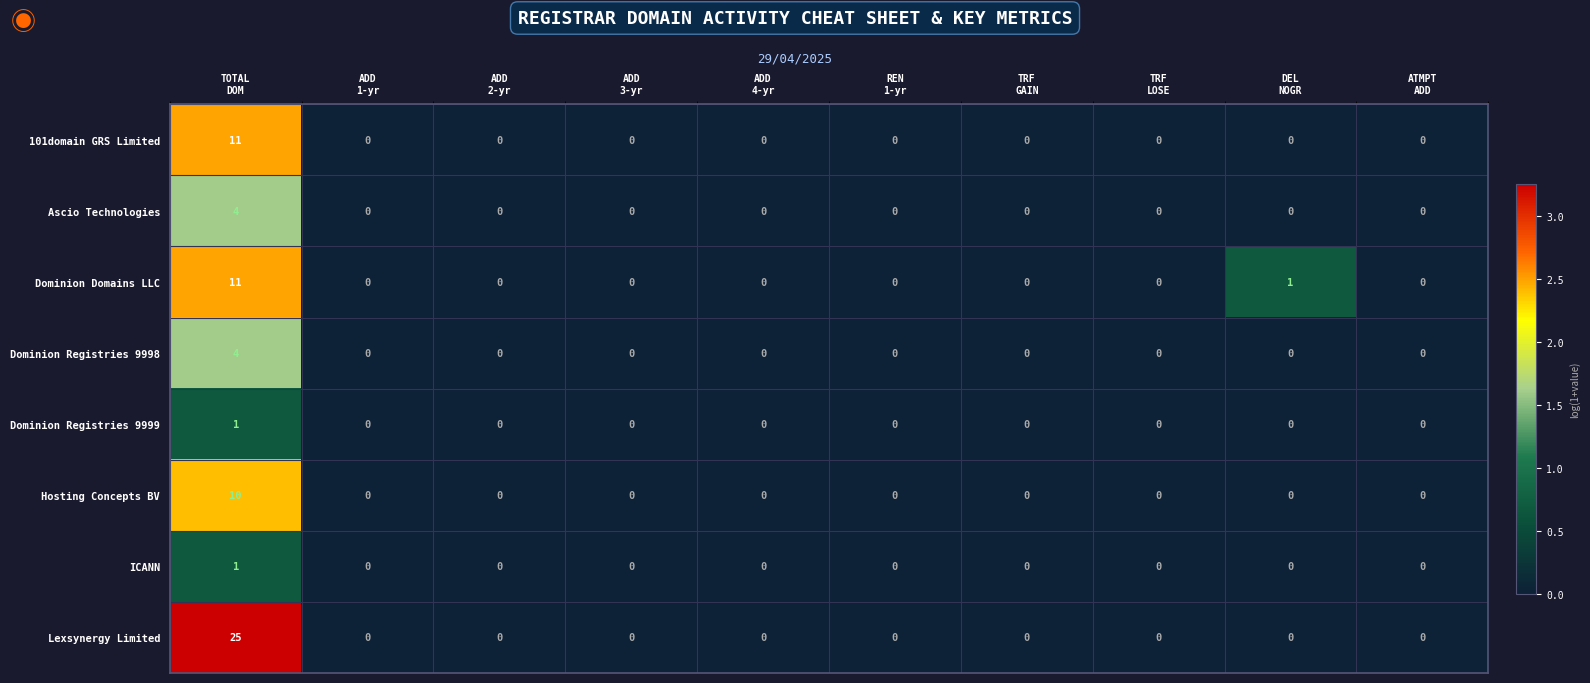

What is the sum of all Lexsynergy Limited values?

25